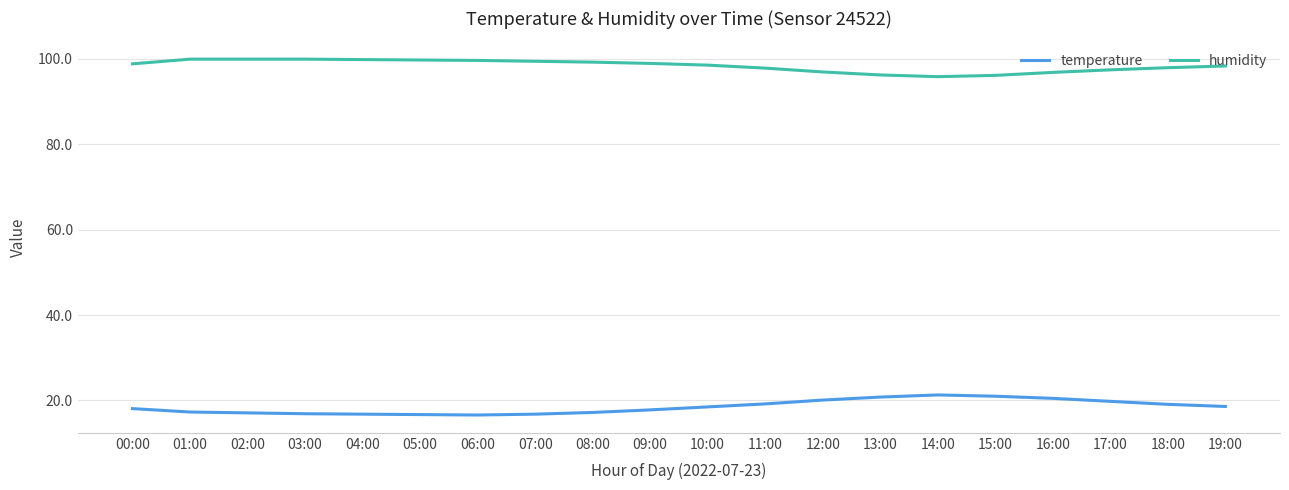

Which series has the largest total across all categories?

humidity